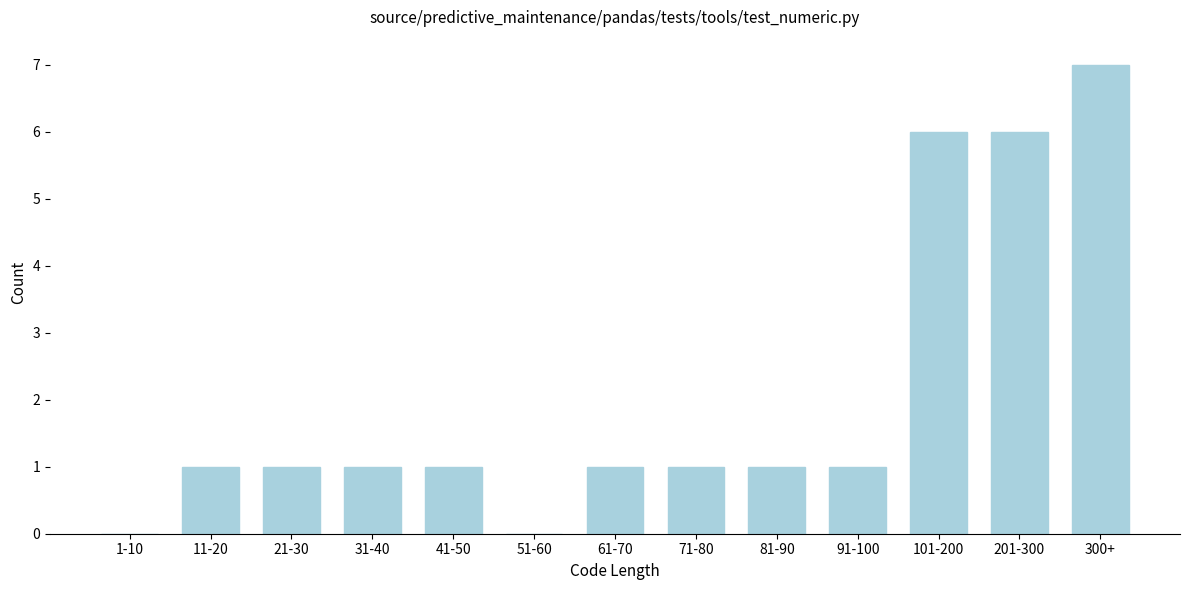

Reading left to right, what are all the values shown in this chart?

1-10=0	11-20=1	21-30=1	31-40=1	41-50=1	51-60=0	61-70=1	71-80=1	81-90=1	91-100=1	101-200=6	201-300=6	300+=7